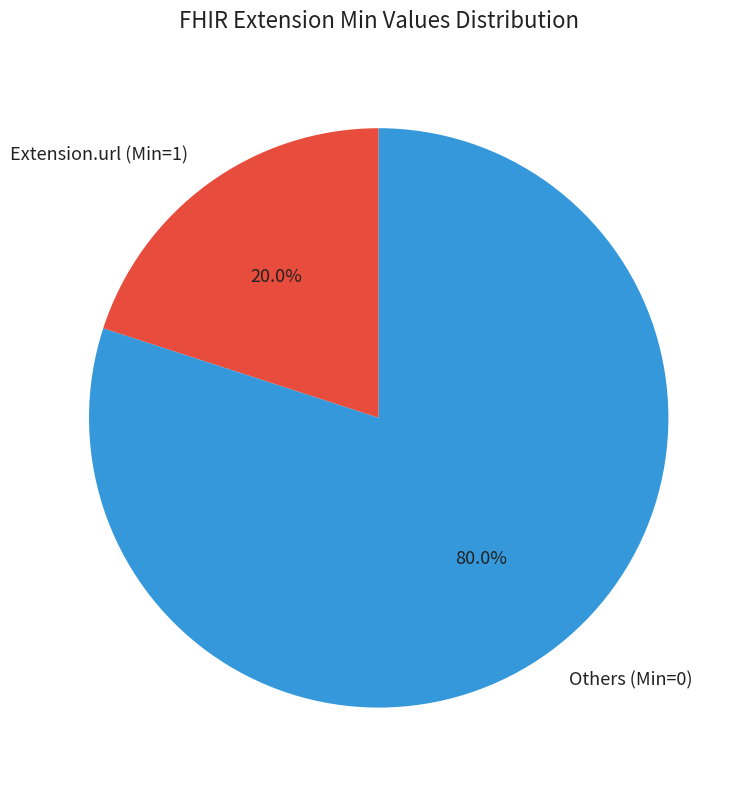

Which has a higher value, Others (Min=0) or Extension.url (Min=1)?

Others (Min=0)